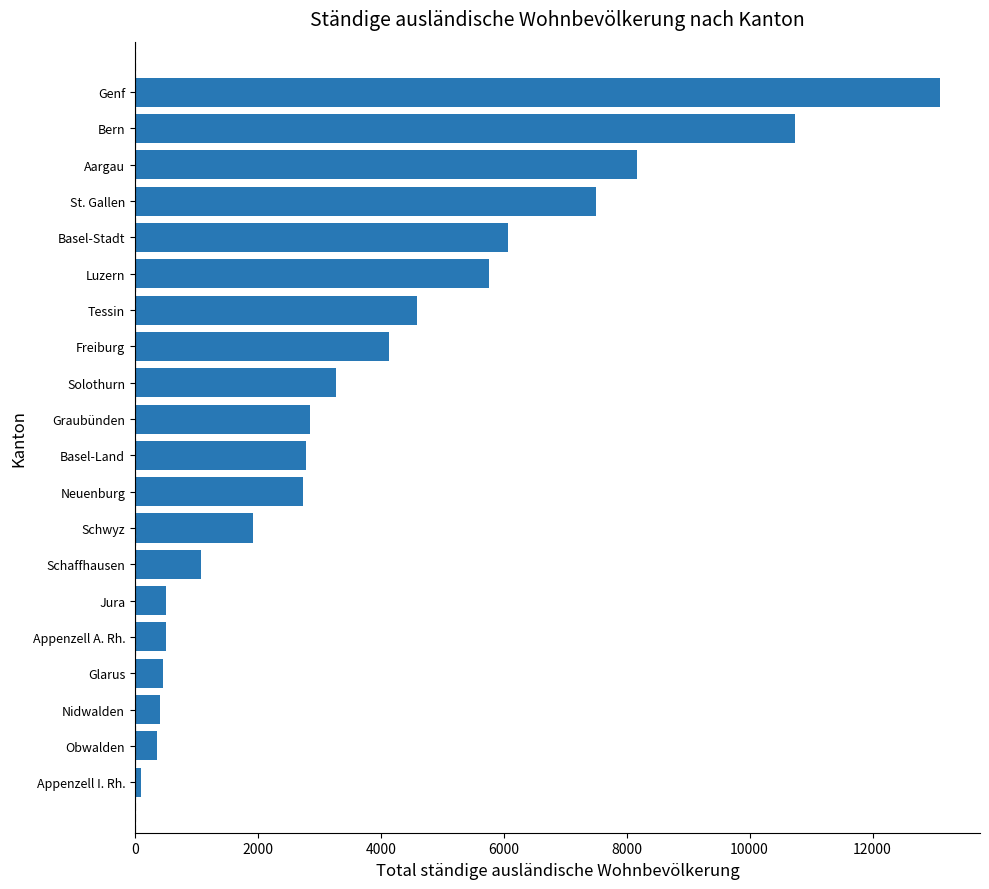

What is the average value?

3851